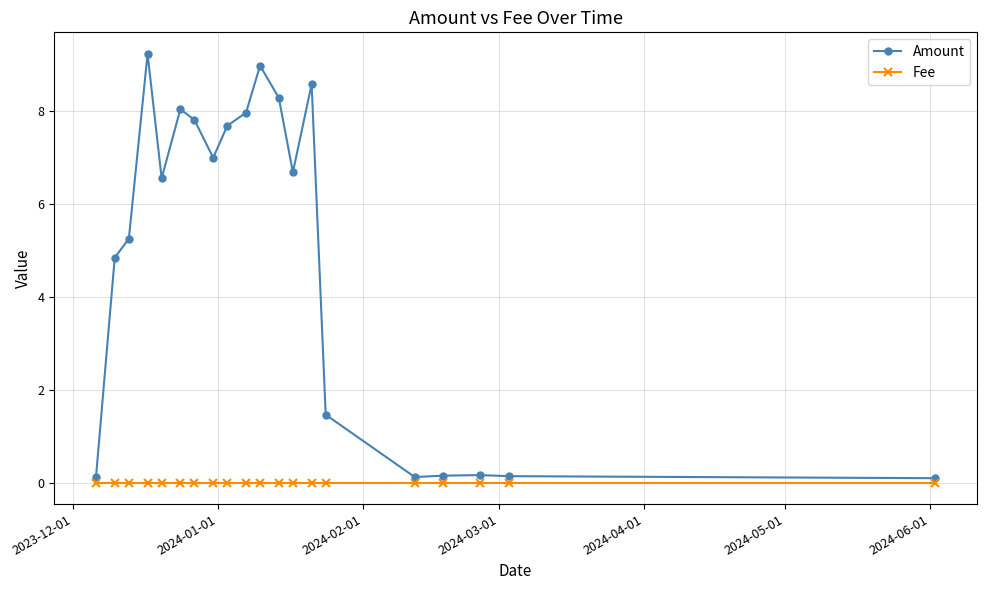

Which series has the largest range (max minus min)?

Amount